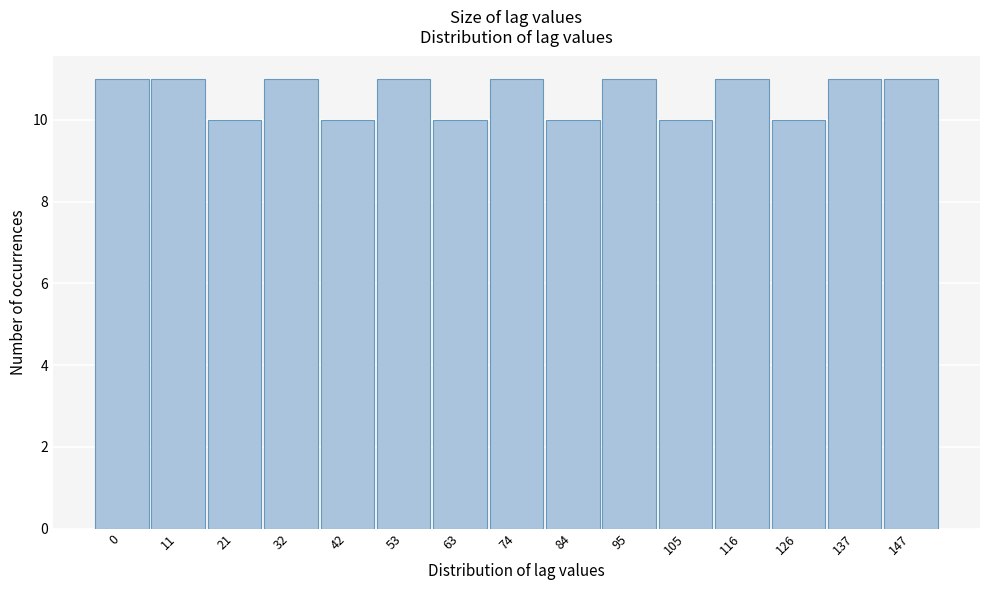

Reading left to right, what are all the values shown in this chart?

0=11	11=11	21=10	32=11	42=10	53=11	63=10	74=11	84=10	95=11	105=10	116=11	126=10	137=11	147=11